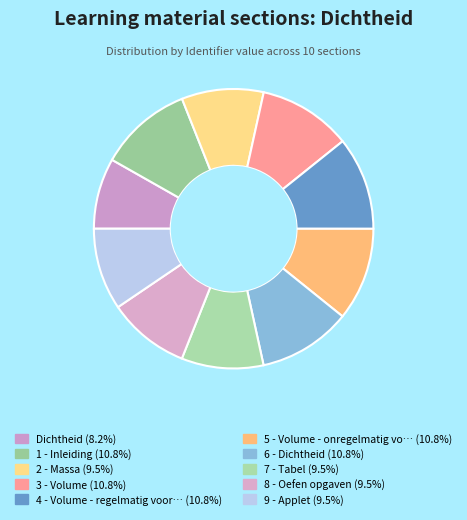

Rank the categories by value from lowest to highest.

Dichtheid, 7 - Tabel, 2 - Massa, 8 - Oefen opgaven, 9 - Applet, 1 - Inleiding, 3 - Volume, 4 - Volume - regelmatig voorwerp, 5 - Volume - onregelmatig voorwerp, 6 - Dichtheid